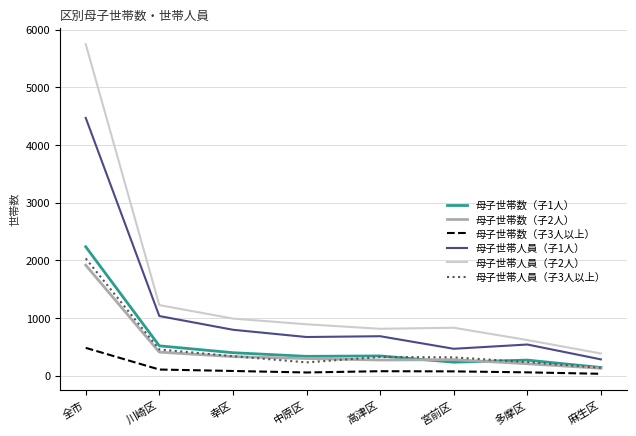

True or false: 母子世帯数（子3人以上） and 母子世帯人員（子3人以上） cross at least once.

False